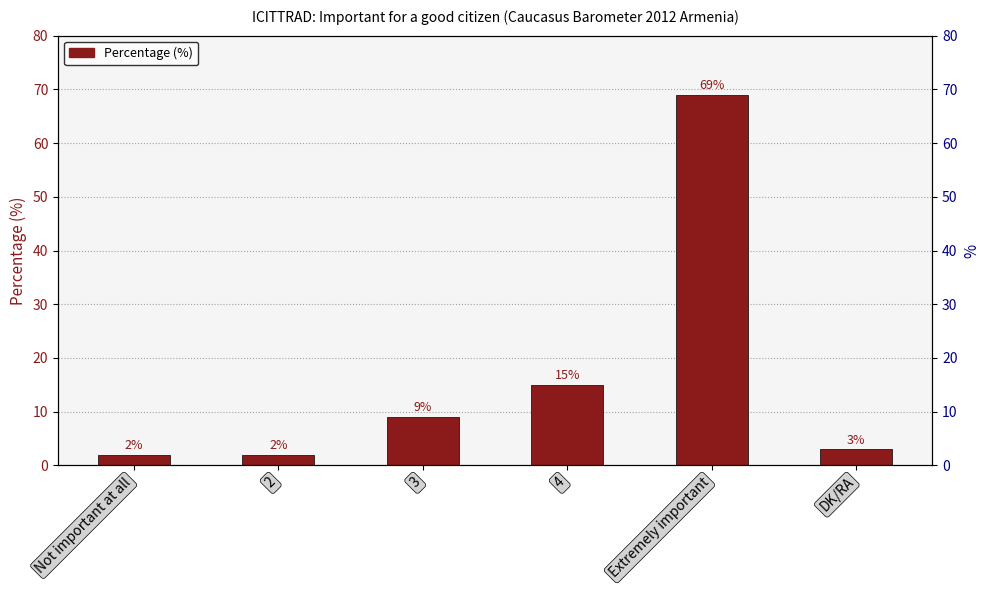

The chart shows a value of 2 at 2. True or false?

True